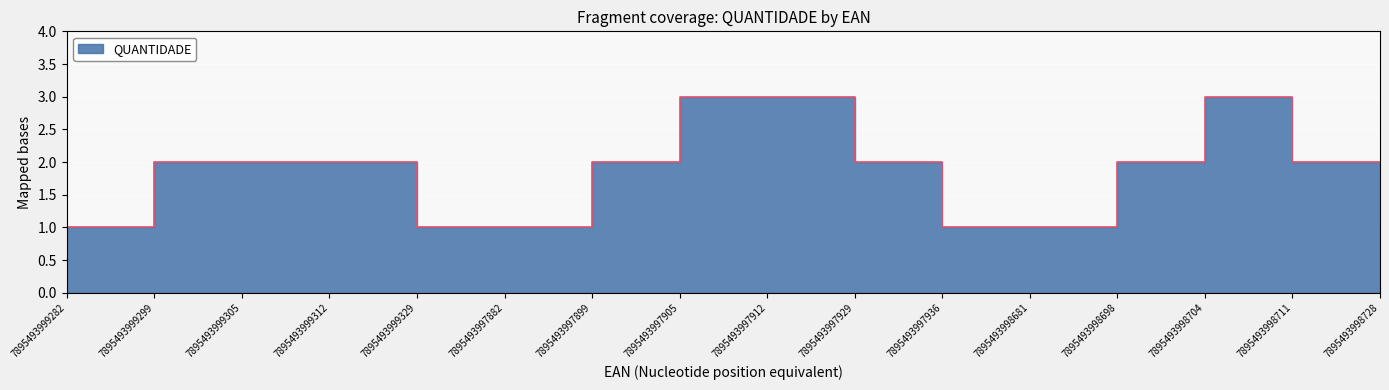

What is the label of the 1st point from the right?

7895493998728